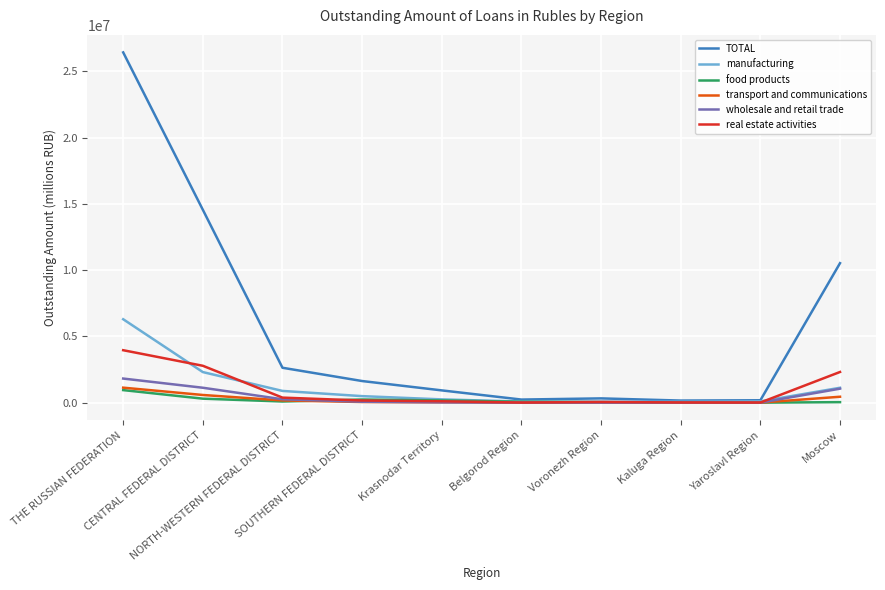

Which series has the largest range (max minus min)?

TOTAL